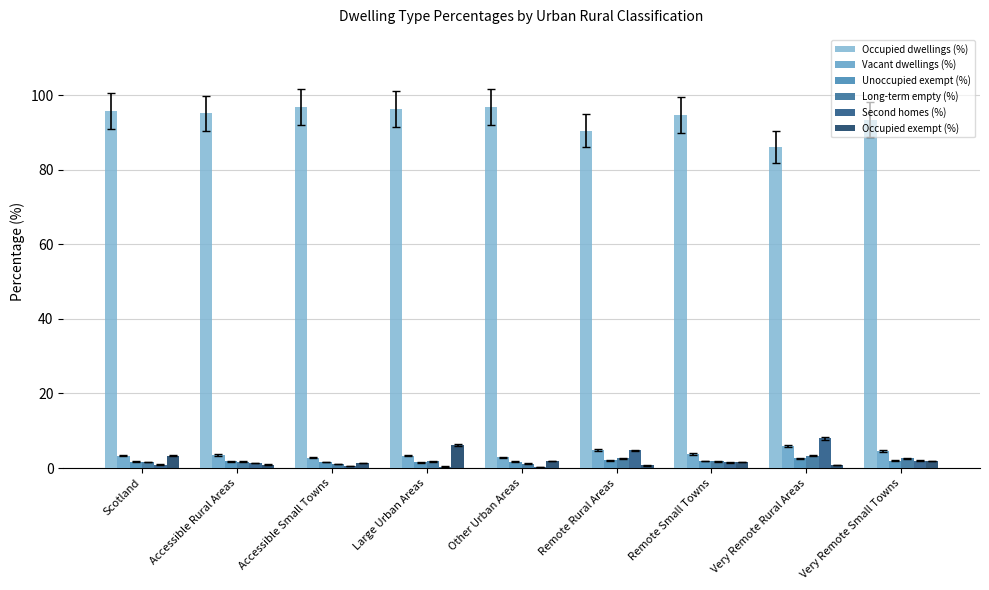

Count the number of data series in this chart.

6